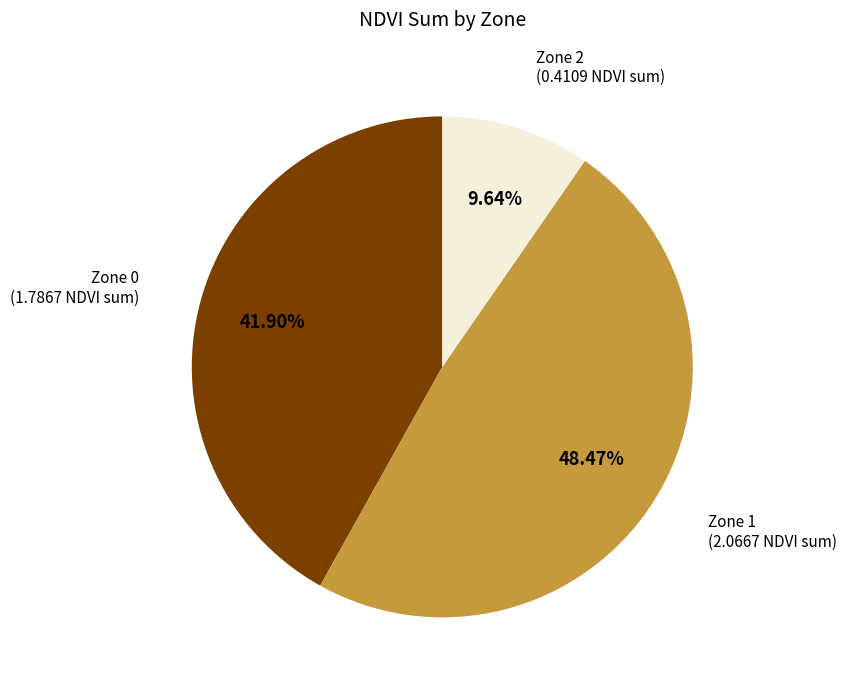

Does Zone 0 account for over 50% of the chart?

No